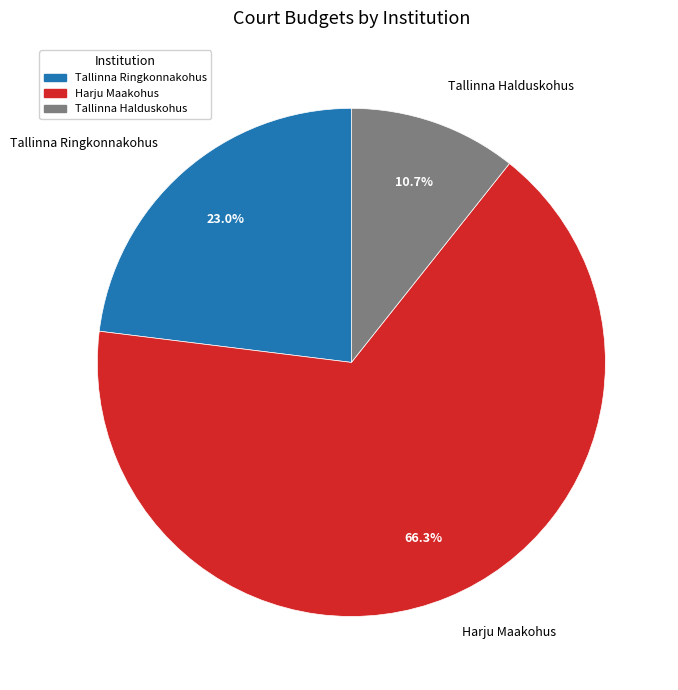

Is there any slice that represents more than half of the pie?

Yes